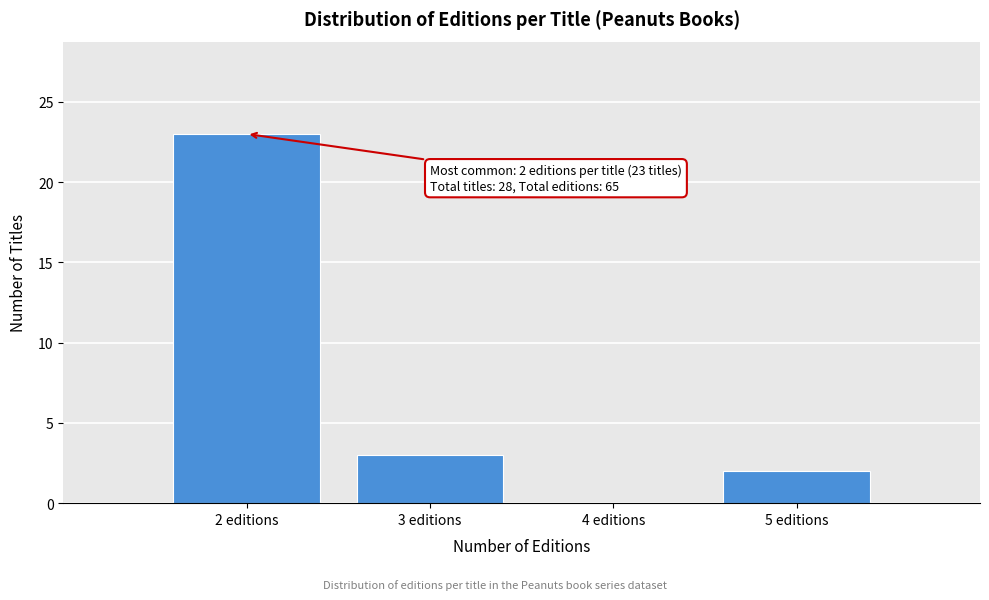

Over which range of the x-axis is the bar tallest?

1.5 to 2.5